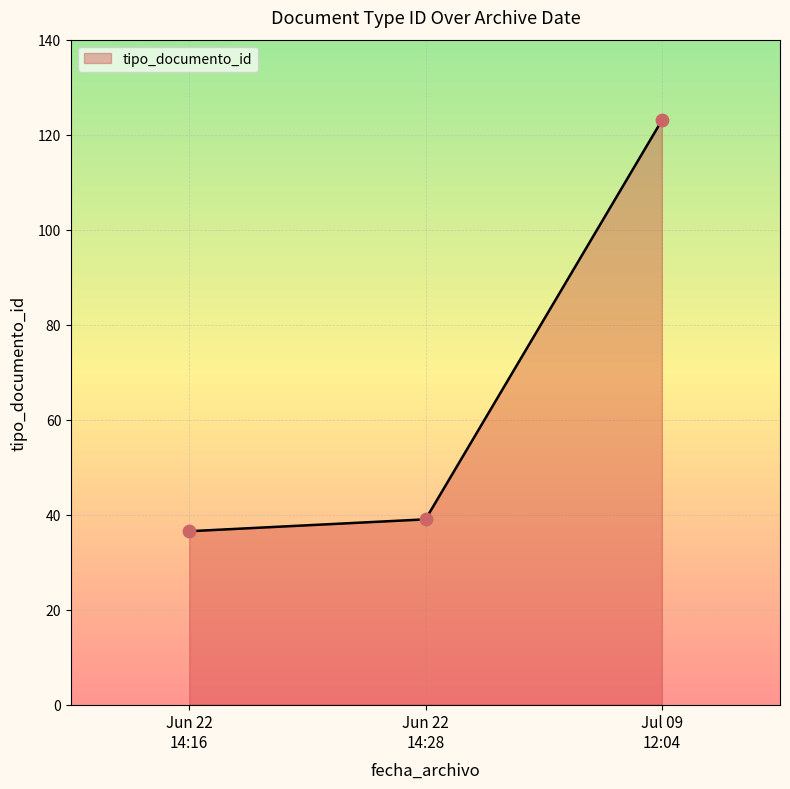

What is the smallest value displayed?

36.5